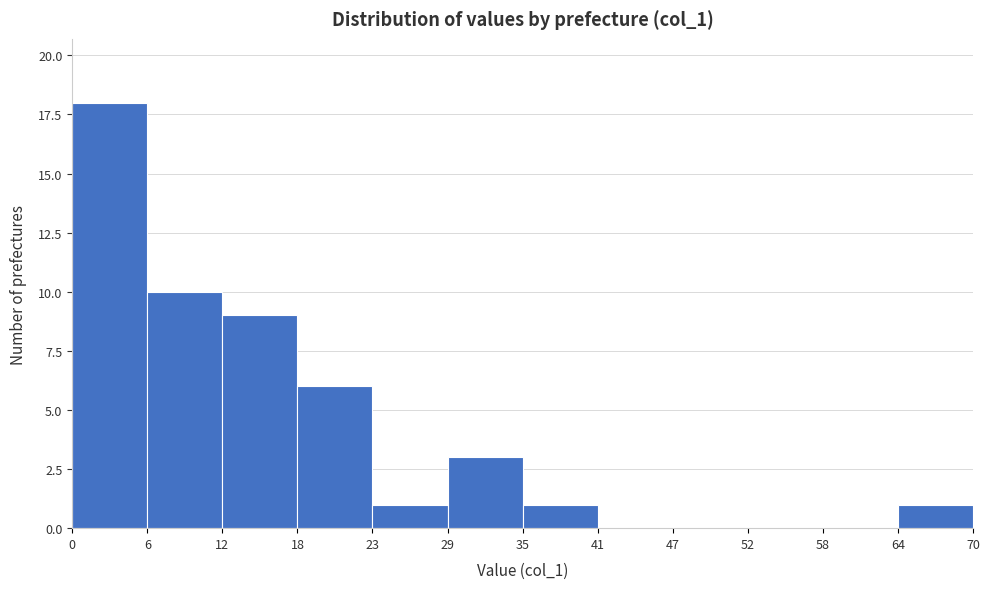

Reading left to right, transcribe this chart: for each bar, give the range it covers on the x-axis and its height. The values are not printed on the chart, so give them approximately, as read against the axis.

0 to 6: 18
6 to 12: 10
12 to 18: 9
18 to 23: 6
23 to 29: 1
29 to 35: 3
35 to 41: 1
41 to 47: 0
47 to 52: 0
52 to 58: 0
58 to 64: 0
64 to 70: 1